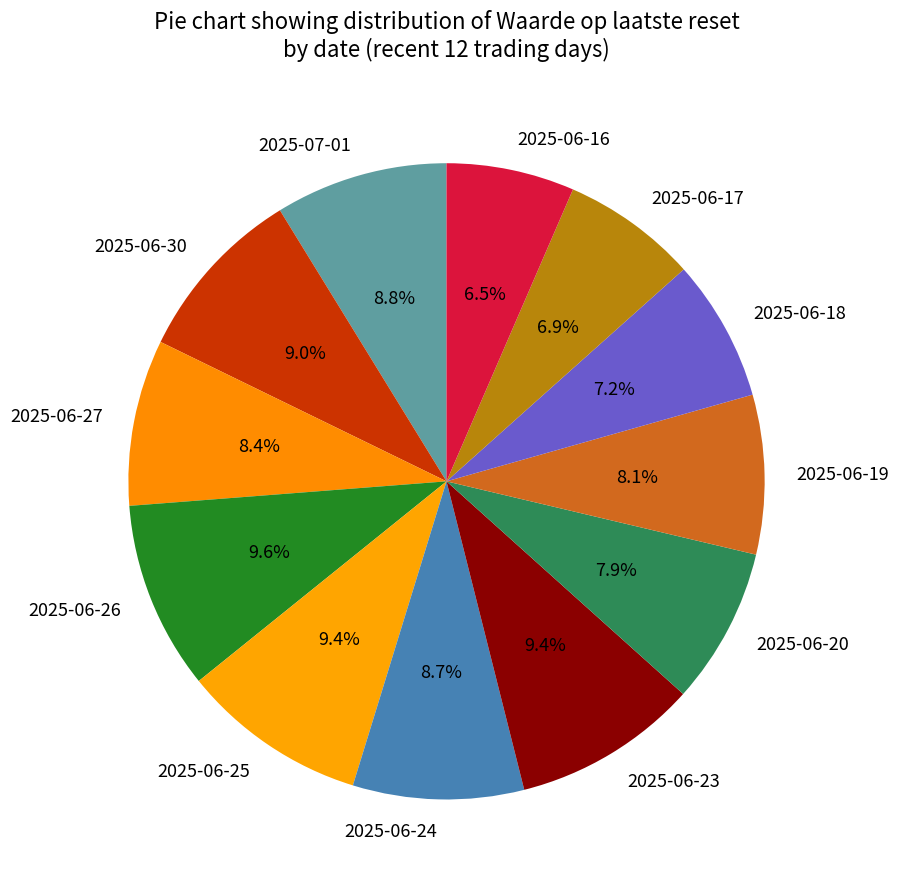

Do 2025-06-19 and 2025-06-17 together represent more than half of the pie?

No